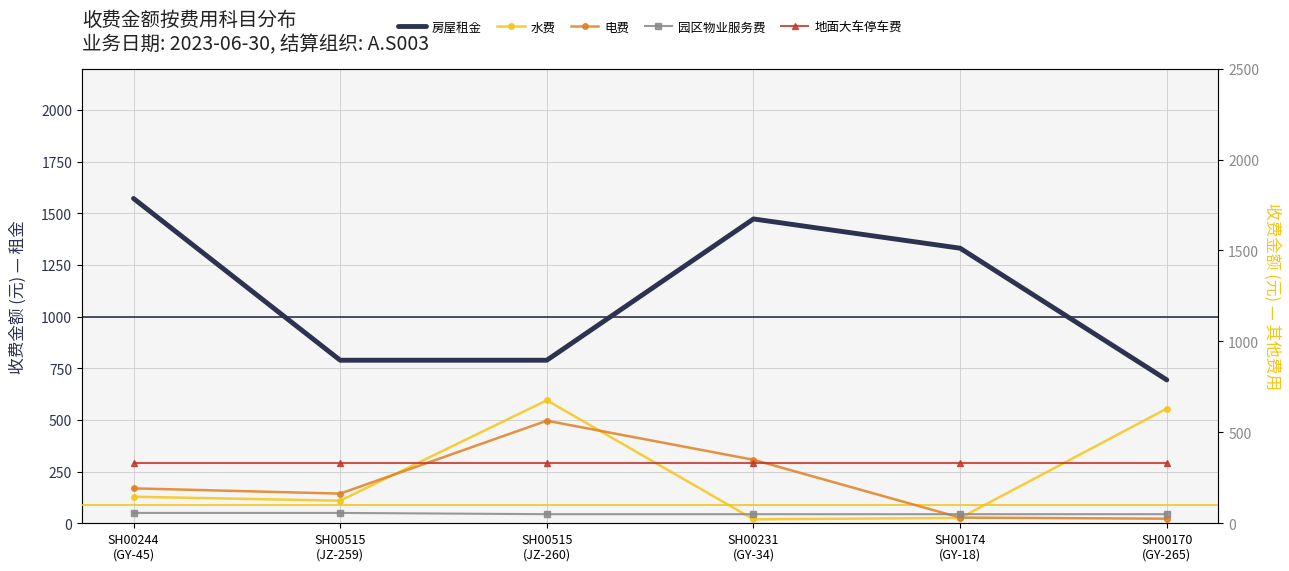

Is it true that 水费 equals 53.0 at SH00515
(JZ-259)?

False